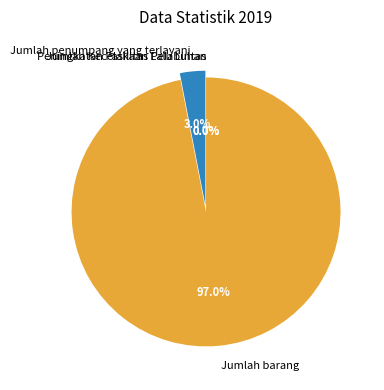

What is the largest slice in the pie chart?

Jumlah barang